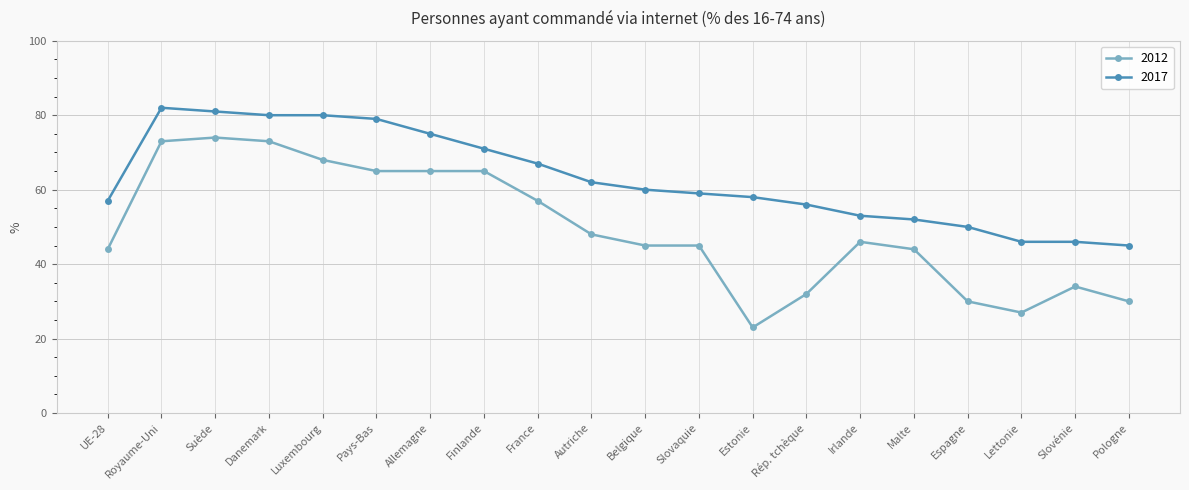

True or false: 2012 and 2017 cross at least once.

False